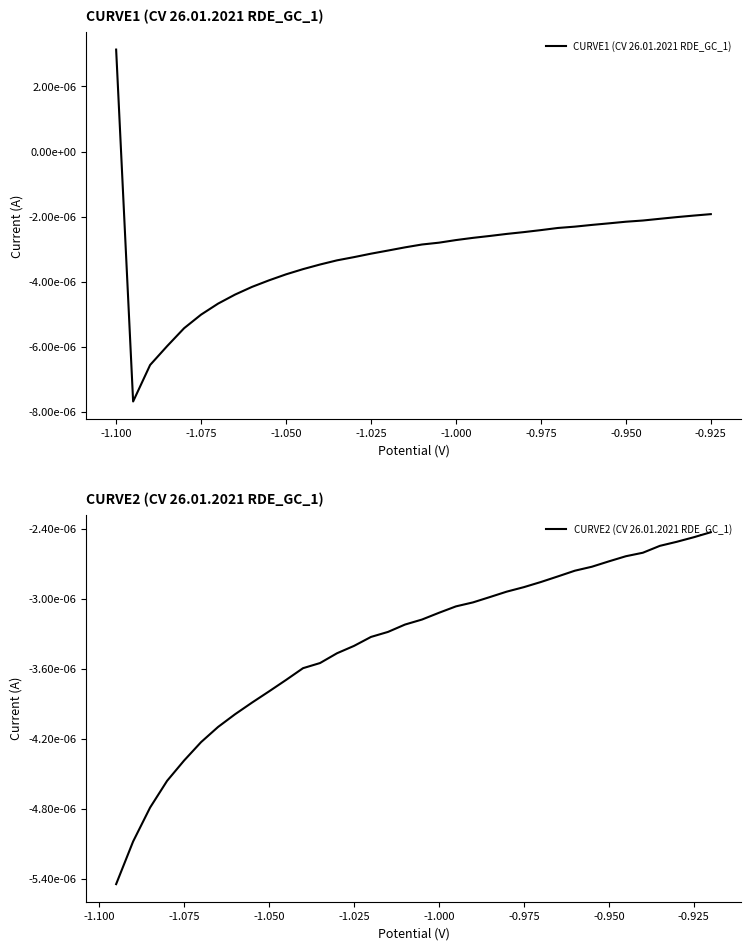

How many negative values does the CURVE1 (CV 26.01.2021 RDE_GC_1) series have?

35